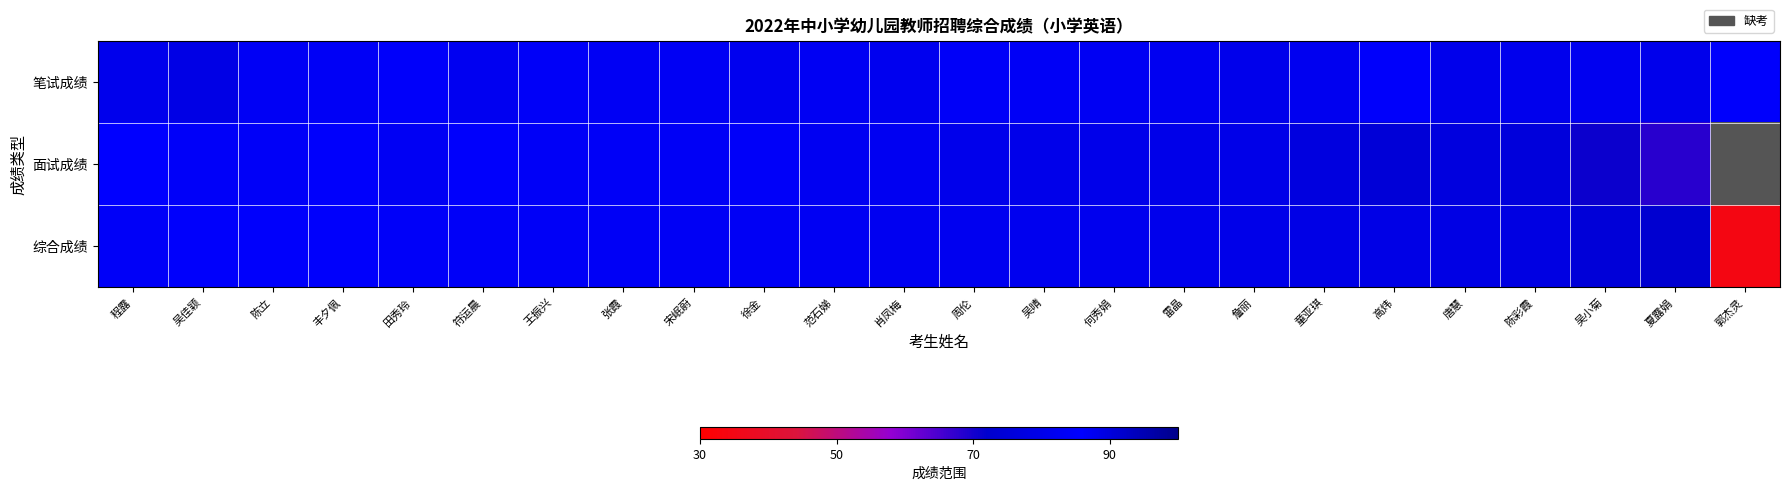

What is the difference between the maximum and minimum values in the 笔试成绩 series?

8.4